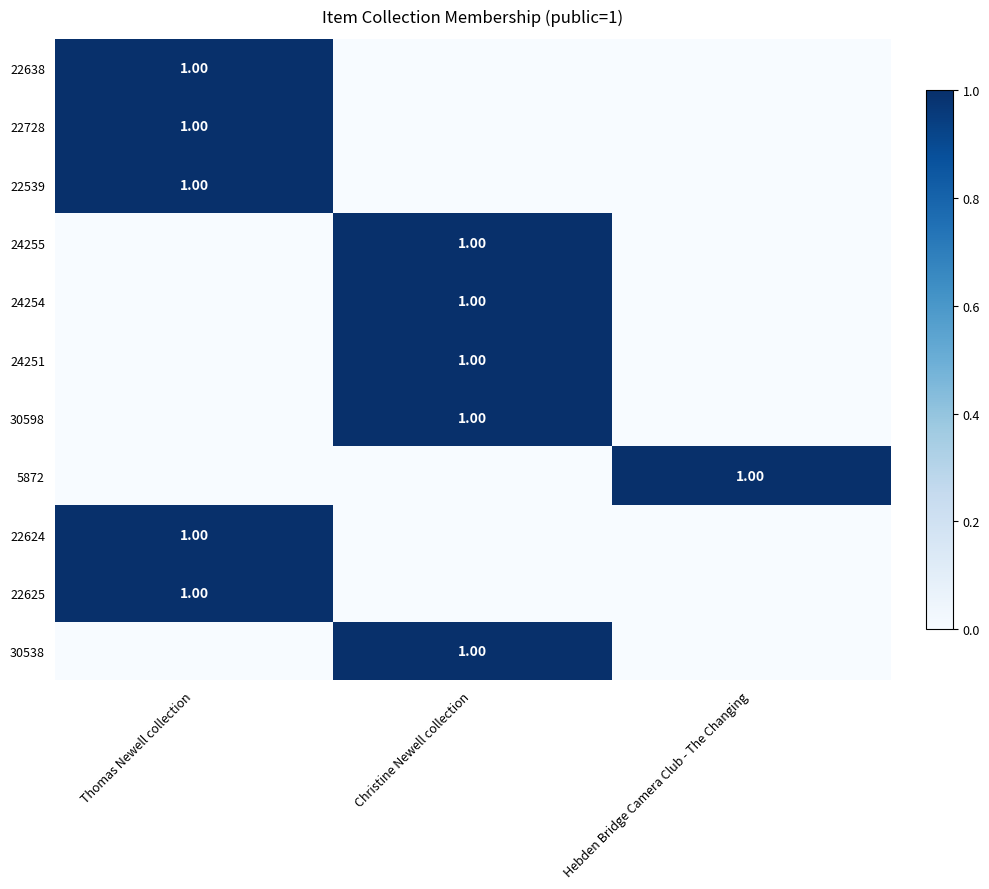

Which category has the lowest value across all series?

Christine Newell collection